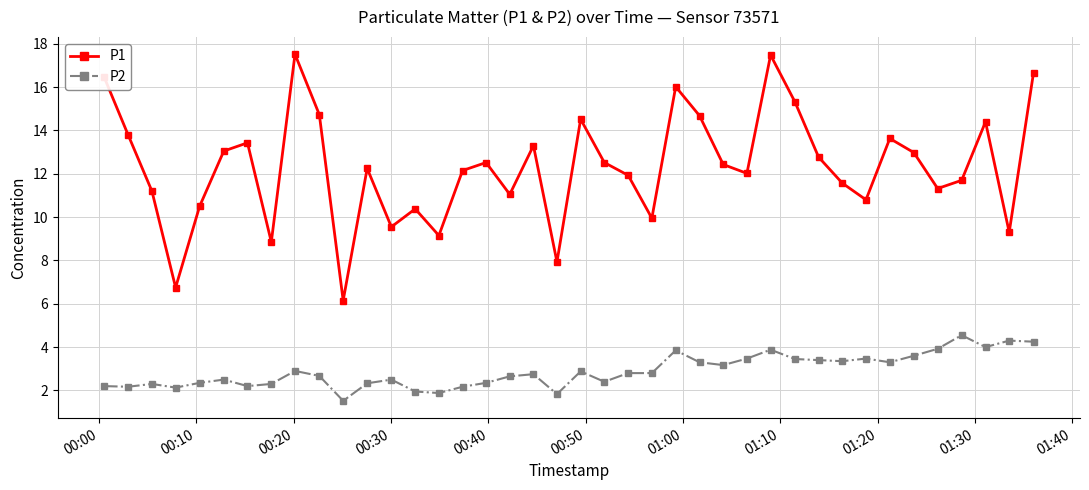

What is the value of the P1 point at the 35th from the left?

13.0